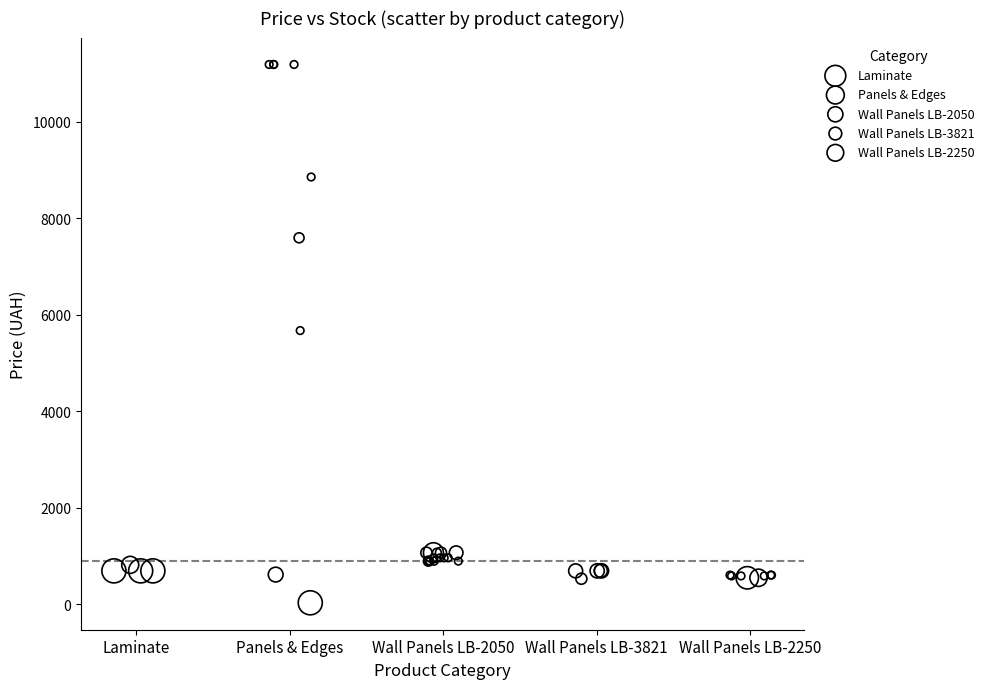

Which series reaches the maximum Y coordinate?

Panels & Edges